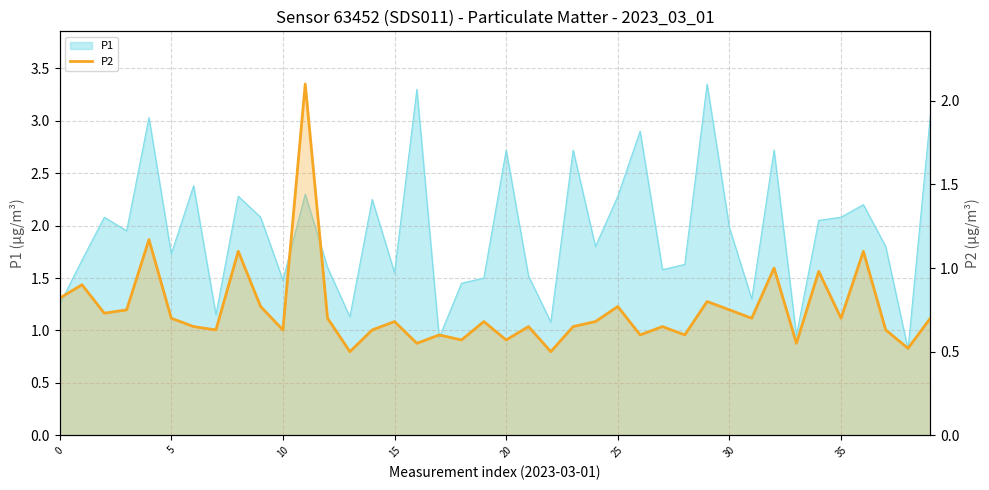

At which label is the value closest to 1?

32